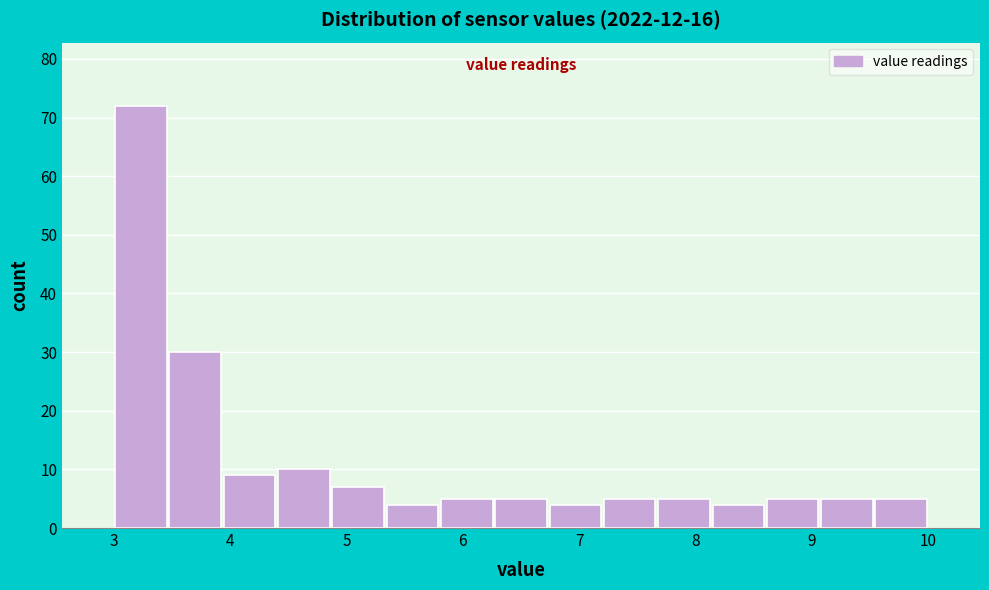

Reading left to right, transcribe this chart: for each bar, give the range it covers on the x-axis and its height. Neither the bar edges nor the heights are printed on the chart, so give them approximately, as read against the axes.

3.0 to 3.5: 72
3.5 to 3.9: 30
3.9 to 4.4: 9
4.4 to 4.9: 10
4.9 to 5.3: 7
5.3 to 5.8: 4
5.8 to 6.3: 5
6.3 to 6.7: 5
6.7 to 7.2: 4
7.2 to 7.7: 5
7.7 to 8.1: 5
8.1 to 8.6: 4
8.6 to 9.1: 5
9.1 to 9.5: 5
9.5 to 10.0: 5